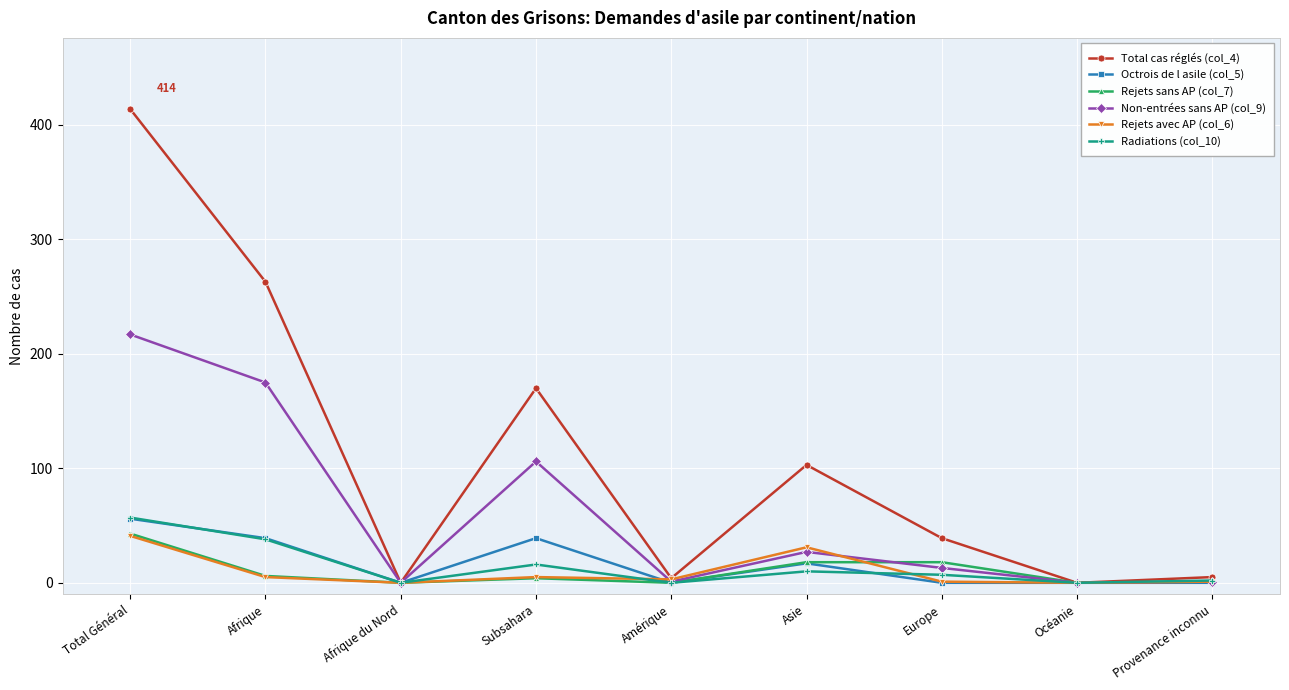

At which category is the sum across all series the highest?

Total Général